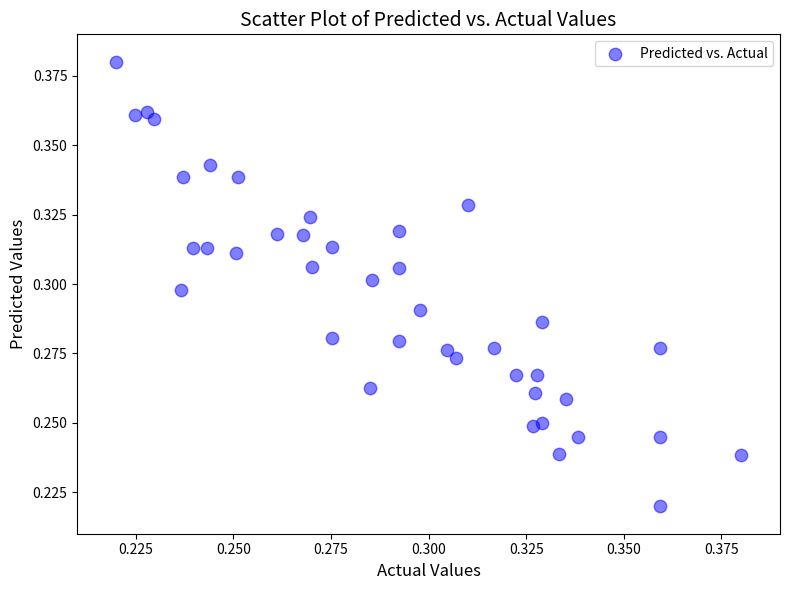

Count the number of points in this scatter plot.

40